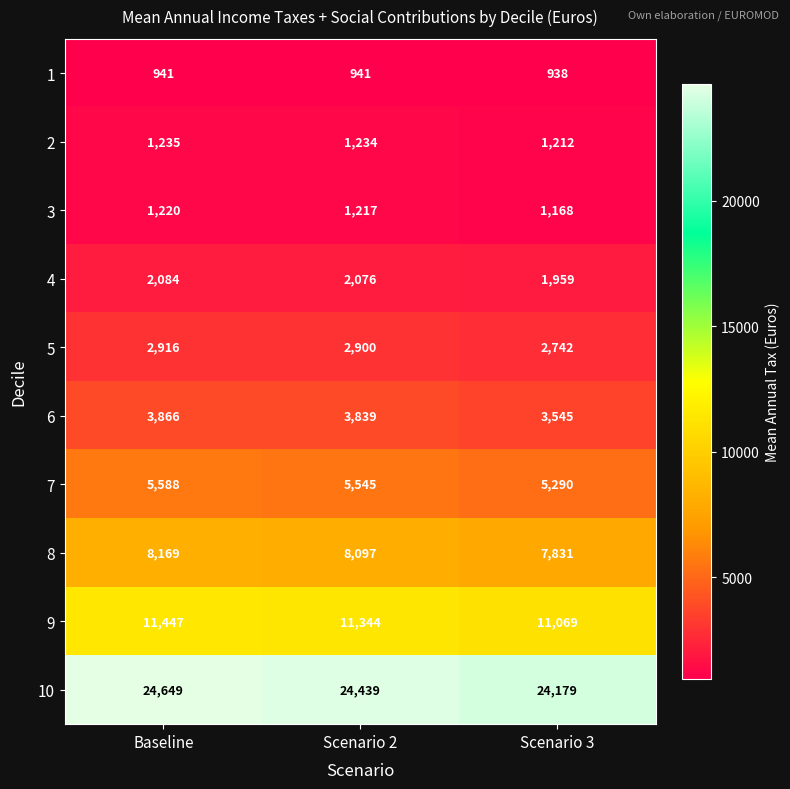

Where does the 9 series first go above 11344?

Baseline